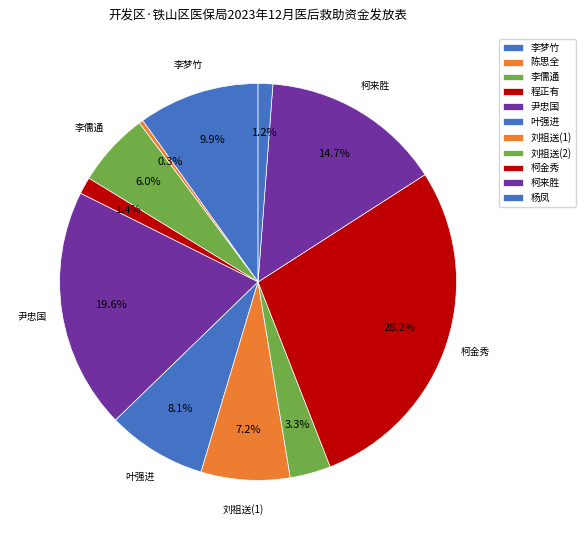

To the nearest percent, what is the average slice percentage?

9%